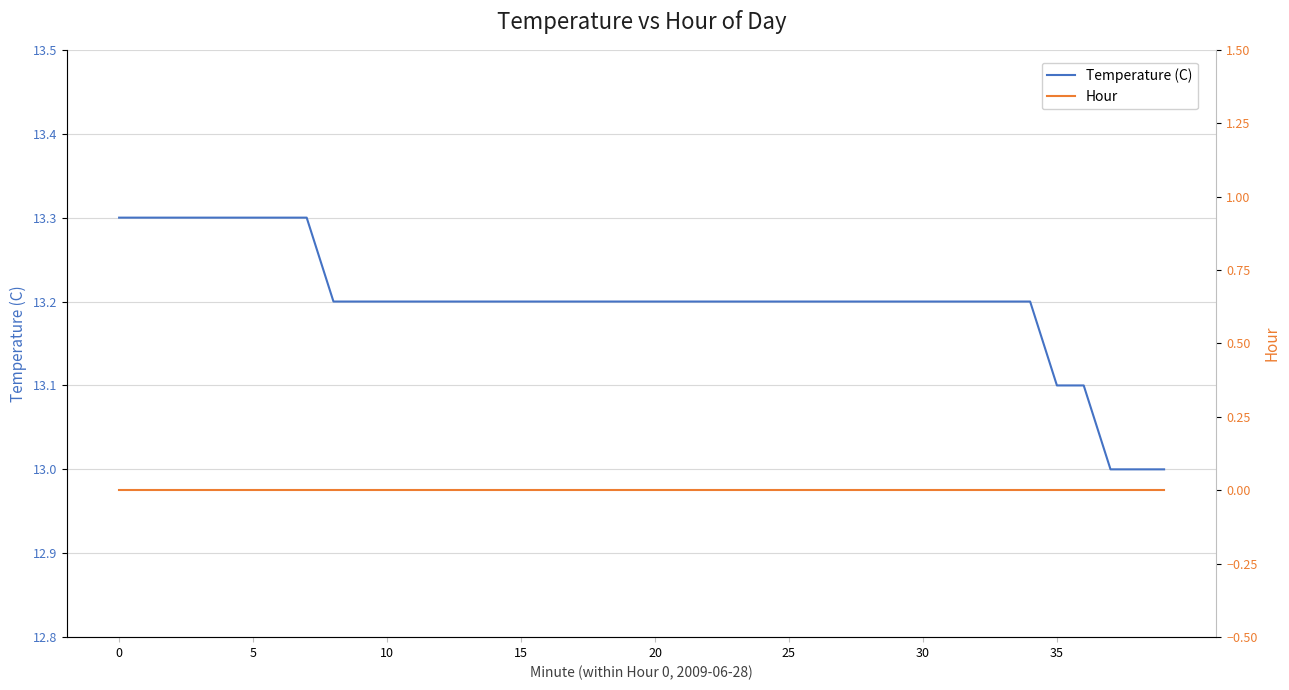

At which label is Temperature (C) closest to 13?

37